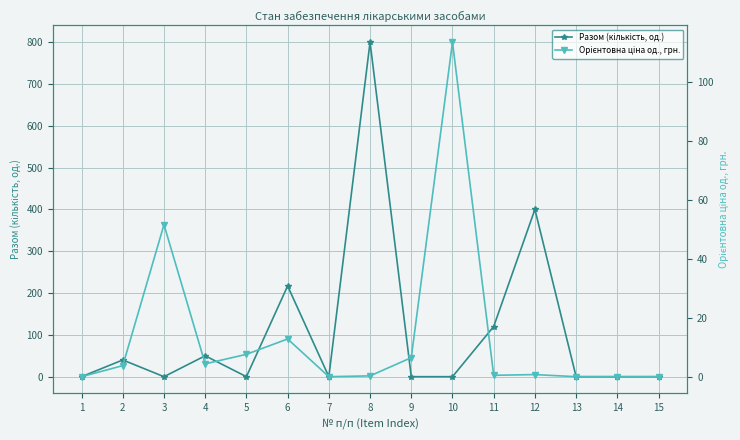

What is the sum of the Разом (кількість, од.) values at 3 and 8?

800.0